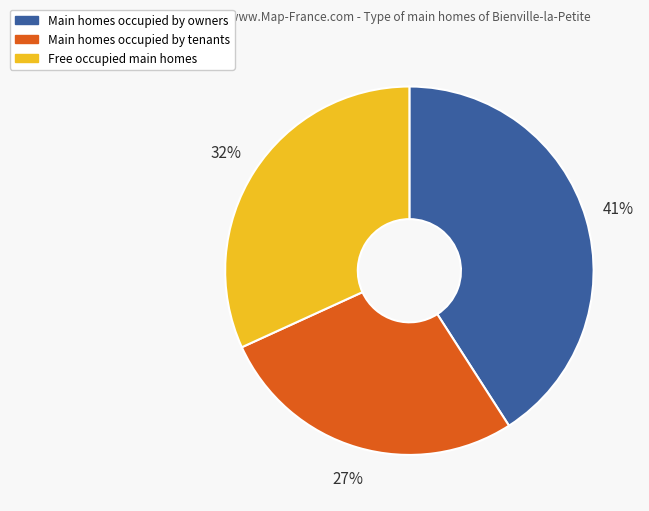

Does any single category account for the majority?

No